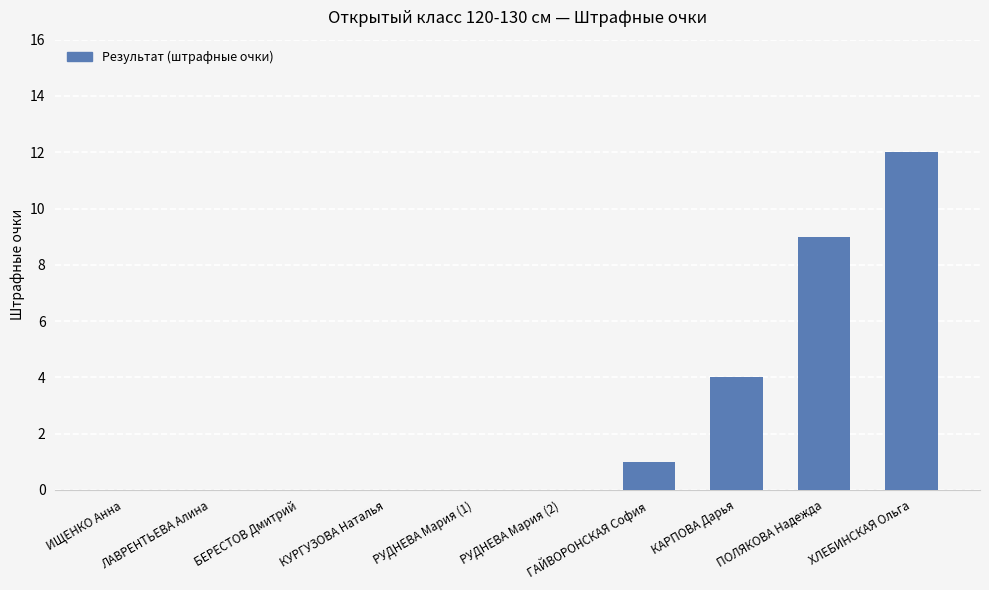

True or false: the data shows 12 at ХЛЕБИНСКАЯ Ольга.

True